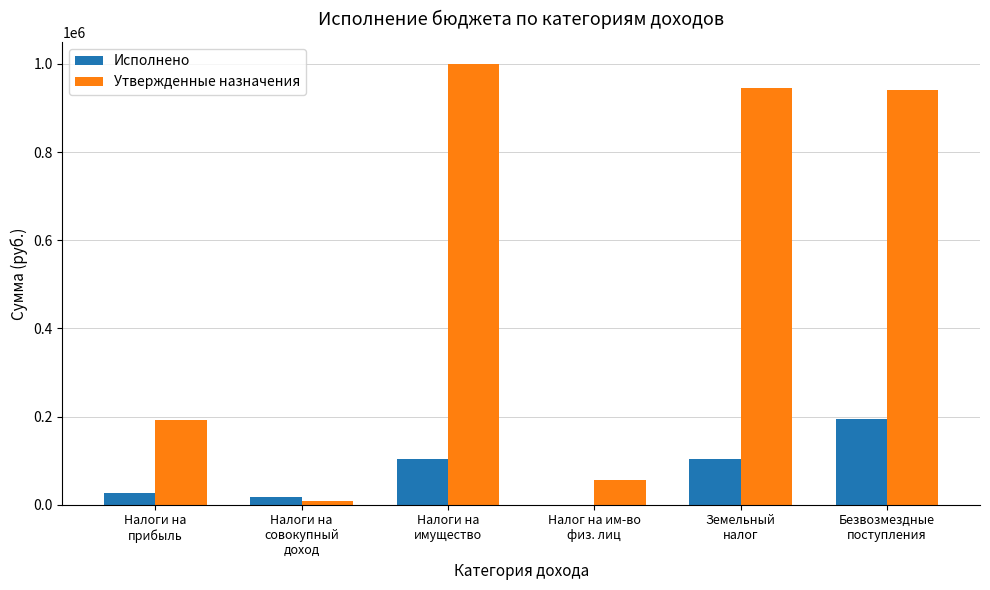

What is the sum of all Утвержденные назначения values?

3140775.0